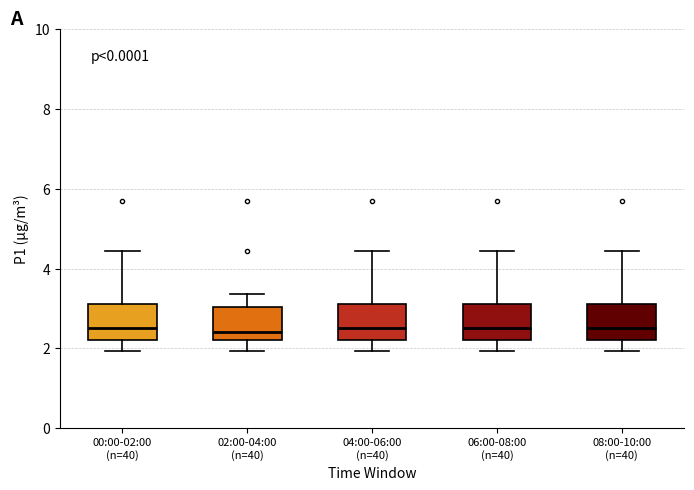

Reading left to right, read every box against the y-axis: the position of its median line, the range the box covers, and the ends of its whiskers. The values are not printed on the chart, so give them approximately, as read against the axis.

00:00-02:00 (n=40): median 2.6, box 2.2 to 3.2, whiskers 2.0 to 4.4
02:00-04:00 (n=40): median 2.4, box 2.2 to 3.0, whiskers 2.0 to 3.4
04:00-06:00 (n=40): median 2.6, box 2.2 to 3.2, whiskers 2.0 to 4.4
06:00-08:00 (n=40): median 2.6, box 2.2 to 3.2, whiskers 2.0 to 4.4
08:00-10:00 (n=40): median 2.6, box 2.2 to 3.2, whiskers 2.0 to 4.4